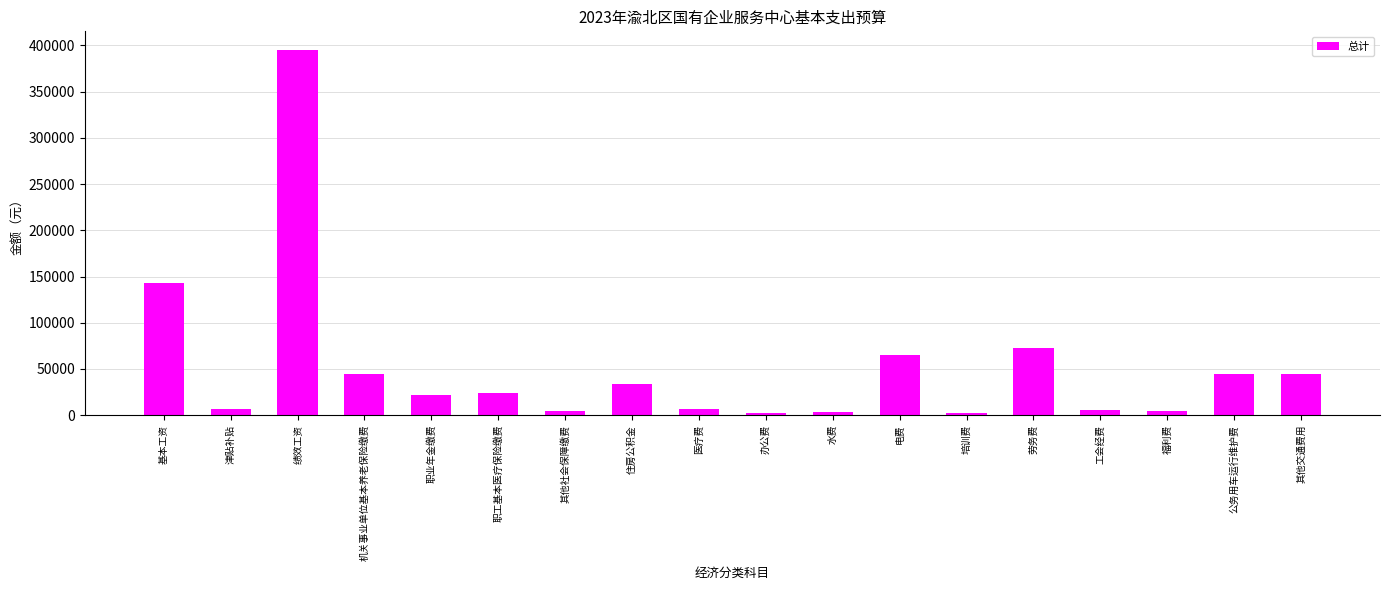

How many values exceed 23684?

9